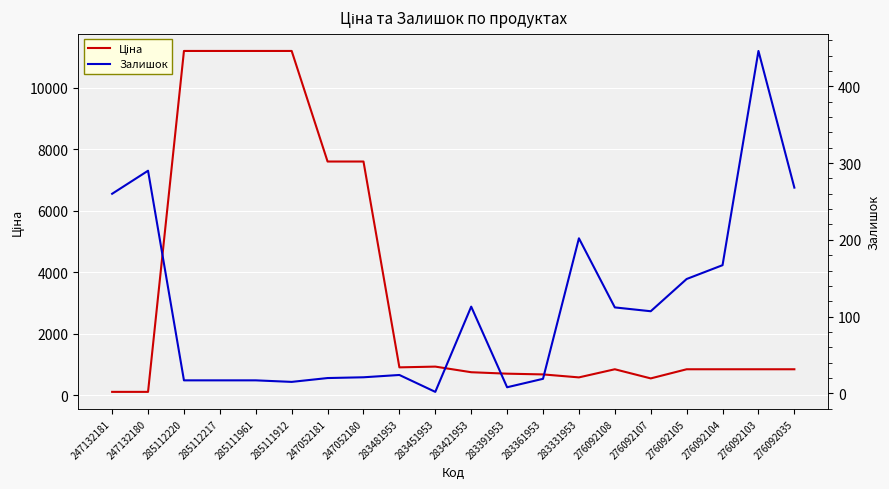

What is the approximate value of Ціна at 276092035?

848.4